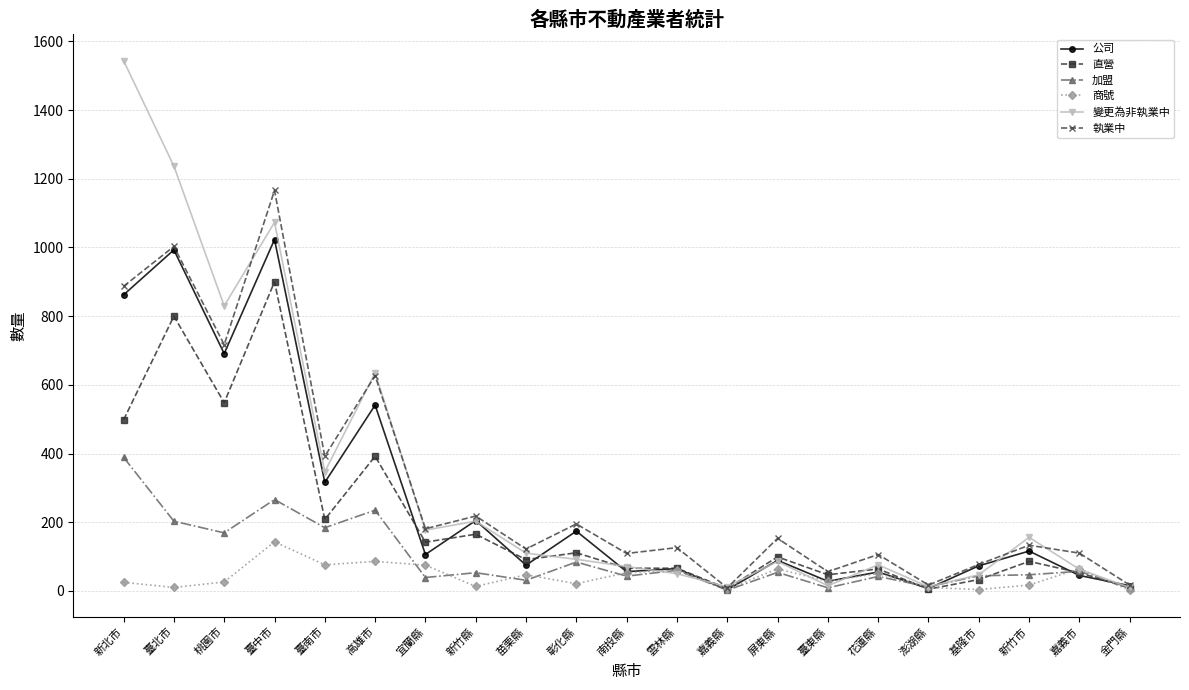

What is the difference between the highest and lowest values at 桃園市?

804